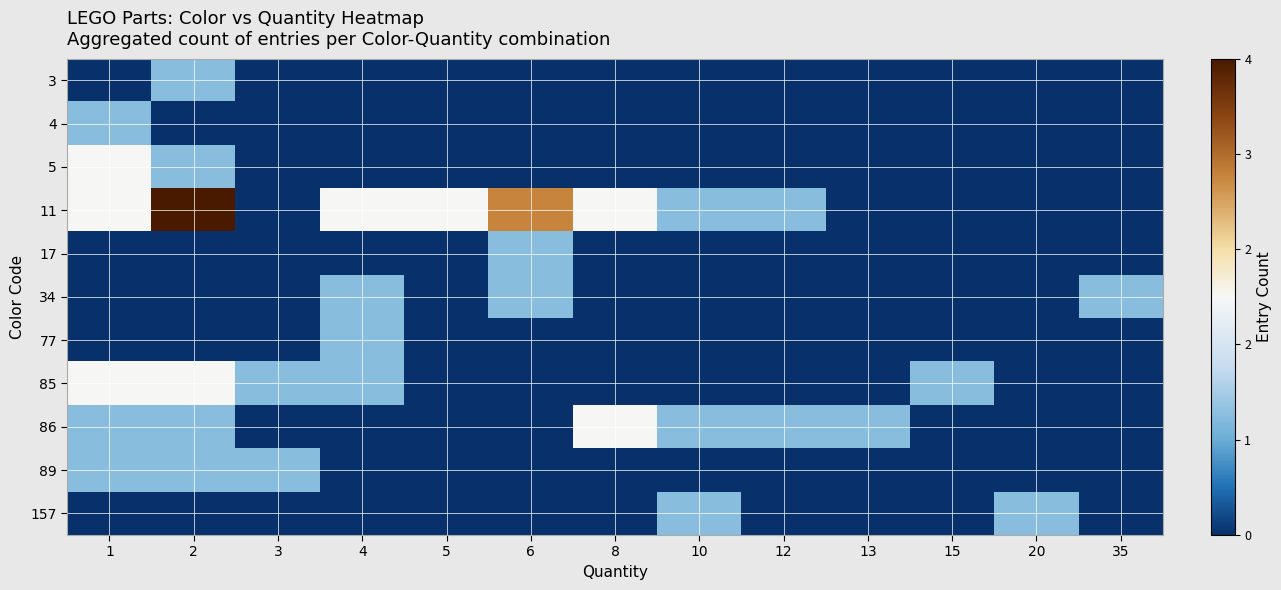

At how many categories does at least one series exceed 2?

2